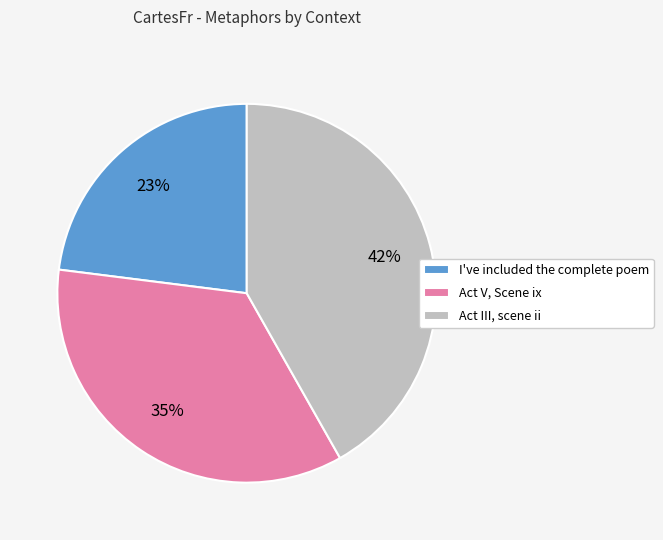

Is there a majority slice in this chart?

No